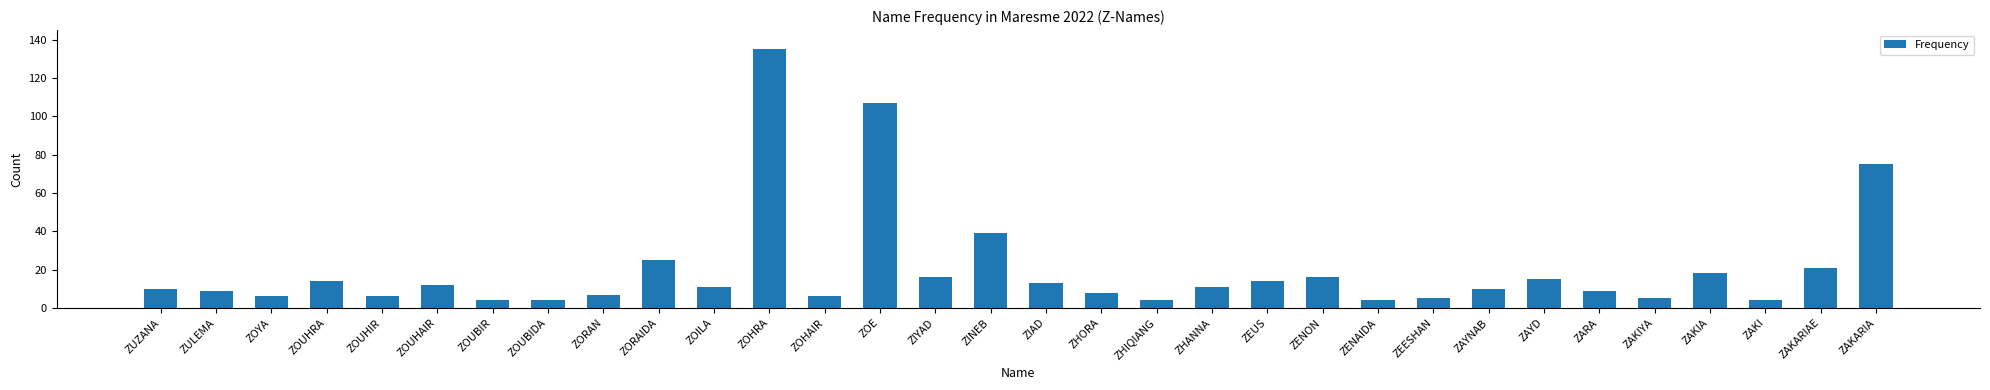

How many series are shown in this chart?

1